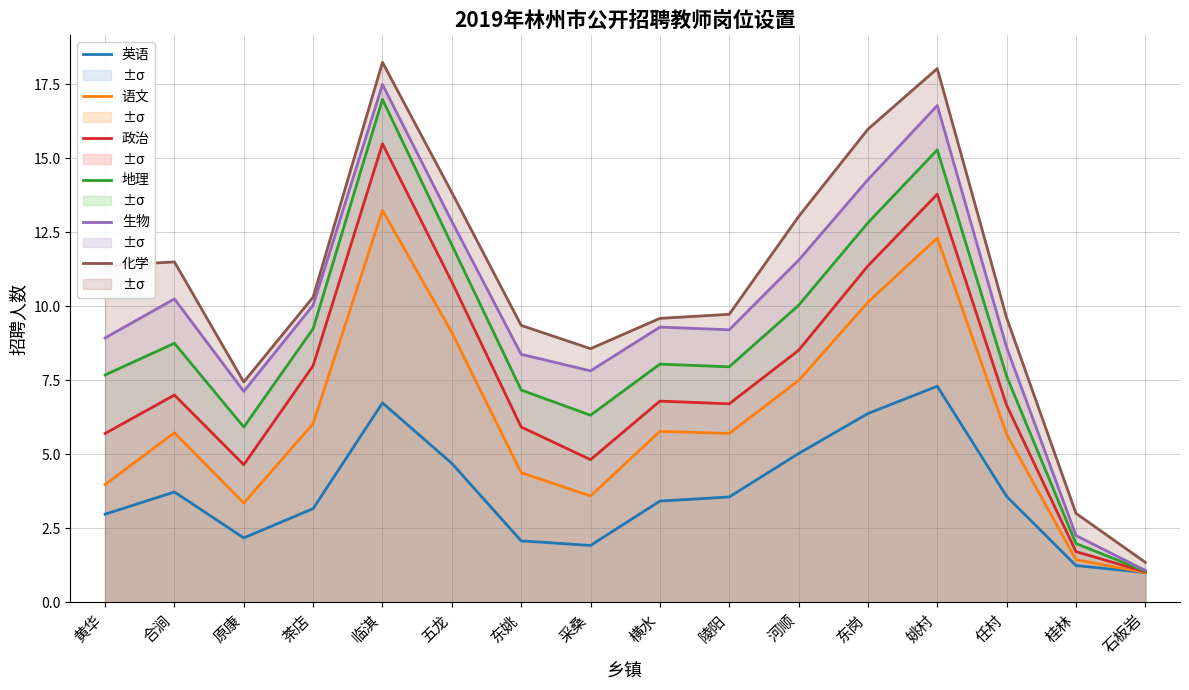

What is the value of the 化学 point at the 15th from the left?

3.0